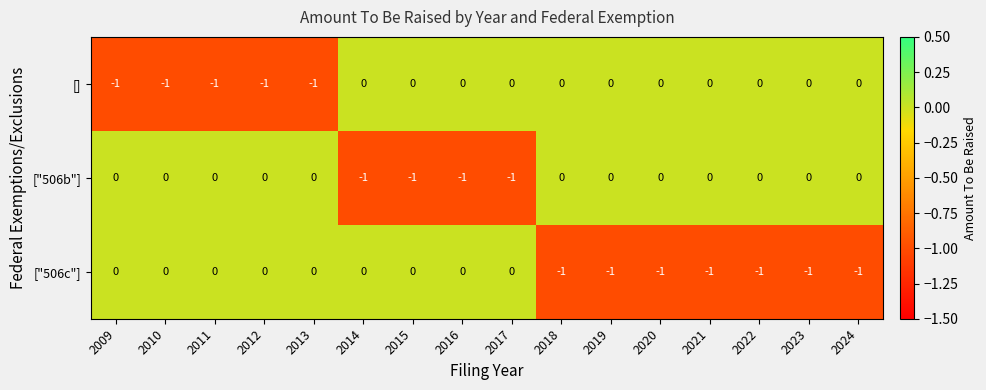

What is the spread (max minus min) of values at 2017?

1